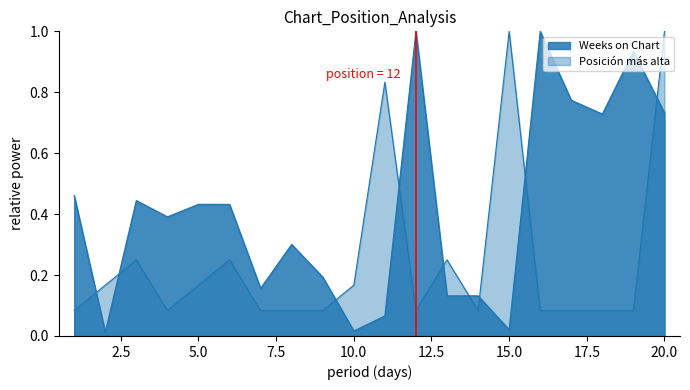

What is the total value across all series at 2?

0.2